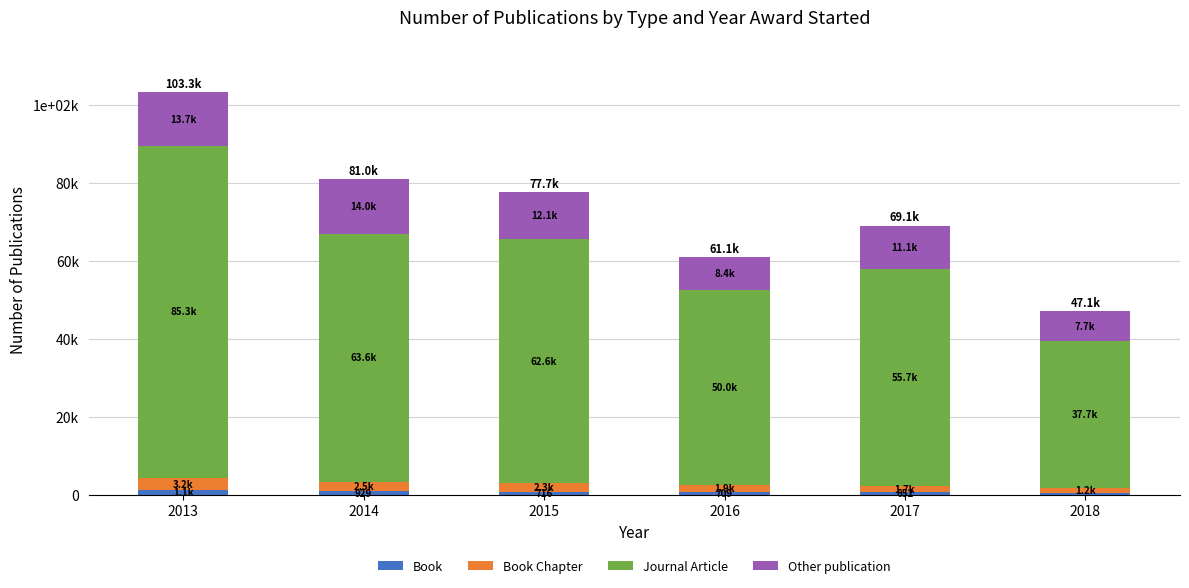

What is the sum of all Other publication values?

67010